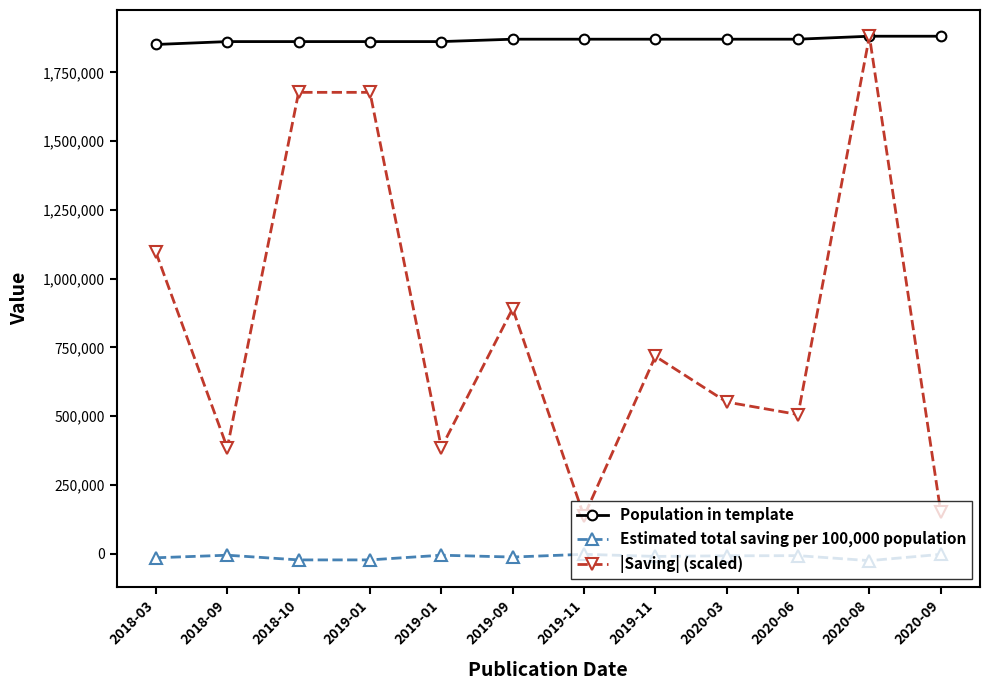

List the series in order of their overall mean, highest first.

Population in template, |Saving| (scaled), Estimated total saving per 100,000 population